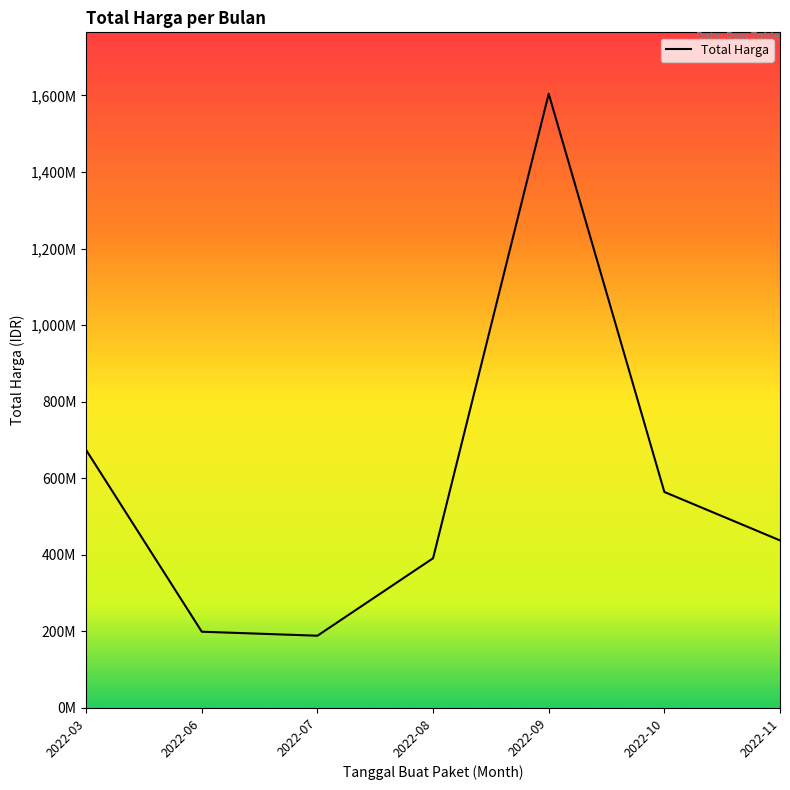

What is the average value?

579805276